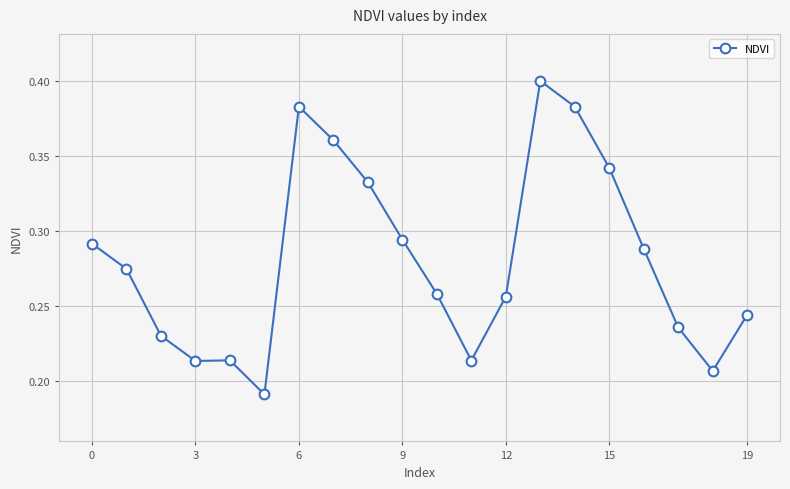

True or false: there are more than 1 points higher than both neighbors.

True